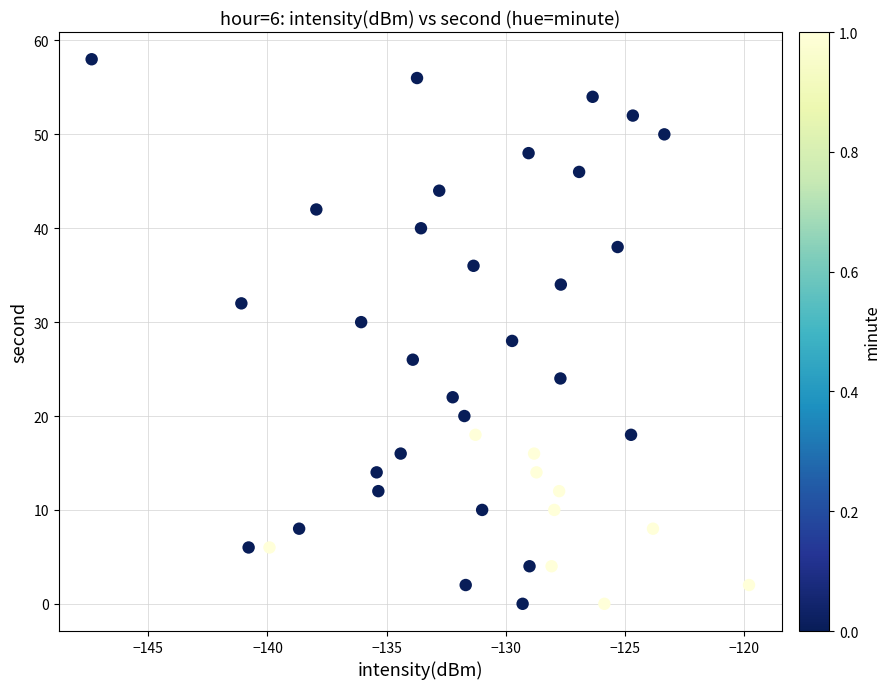

What is the range of Y values (max minus min)?

58